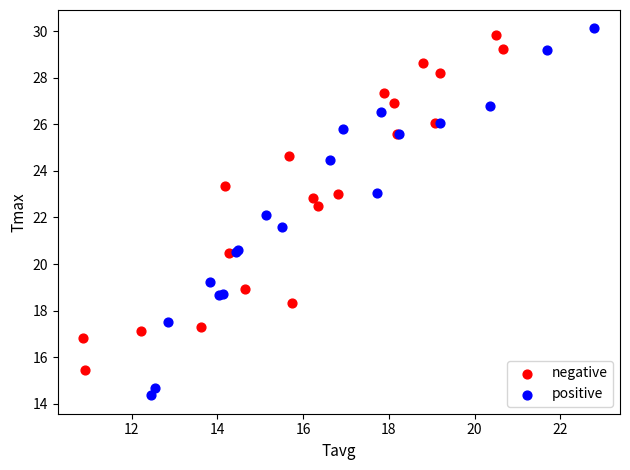

Which series contains the lowest Y value?

positive